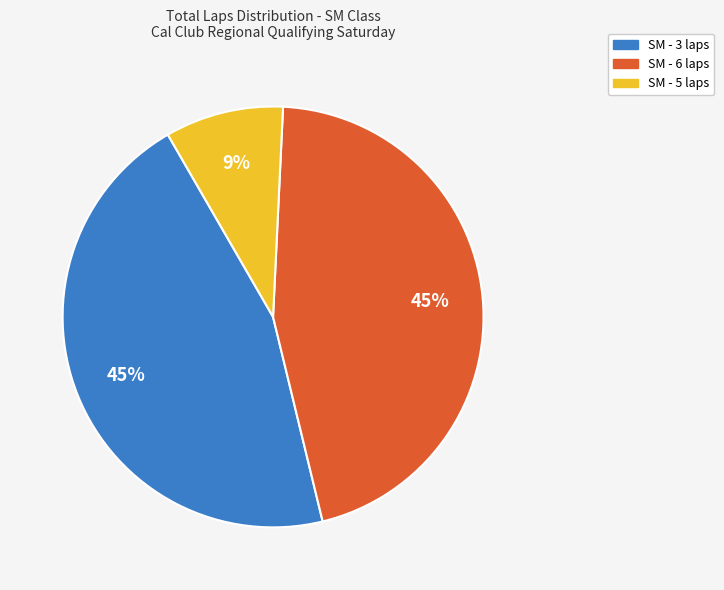

Is there a majority slice in this chart?

No